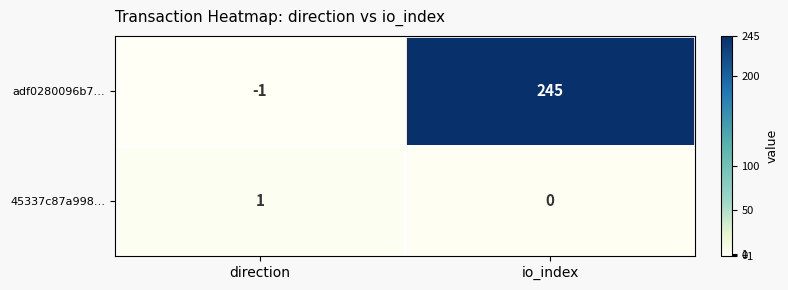

Rank the series by their average value, from highest to lowest.

adf0280096b7…, 45337c87a998…